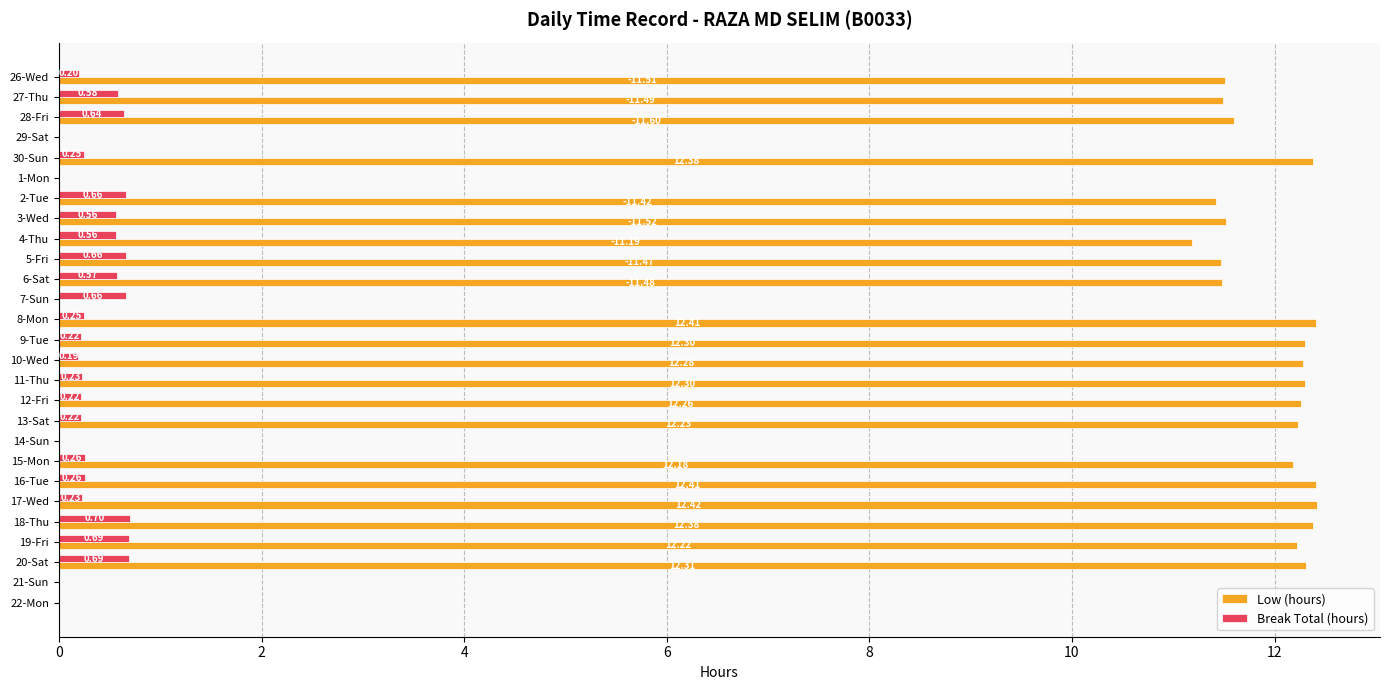

Which series has the widest spread of values?

Low (hours)